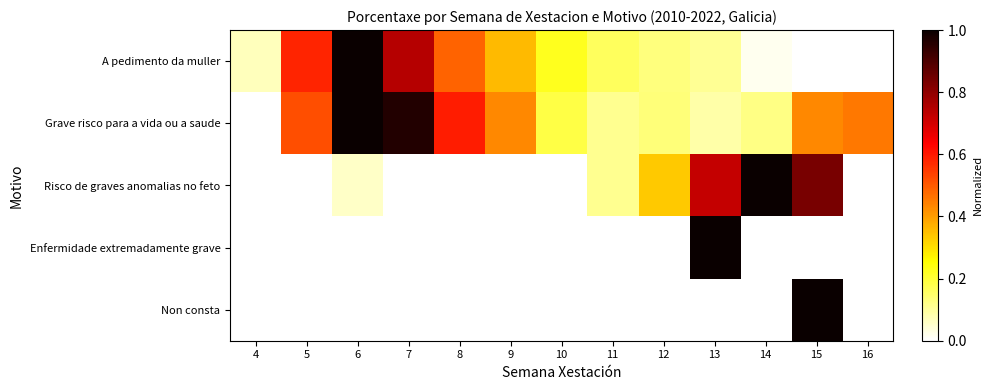

Rank the series at 11 from highest to lowest value.

A pedimento da muller, Grave risco para a vida ou a saude, Risco de graves anomalias no feto, Enfermidade extremadamente grave, Non consta